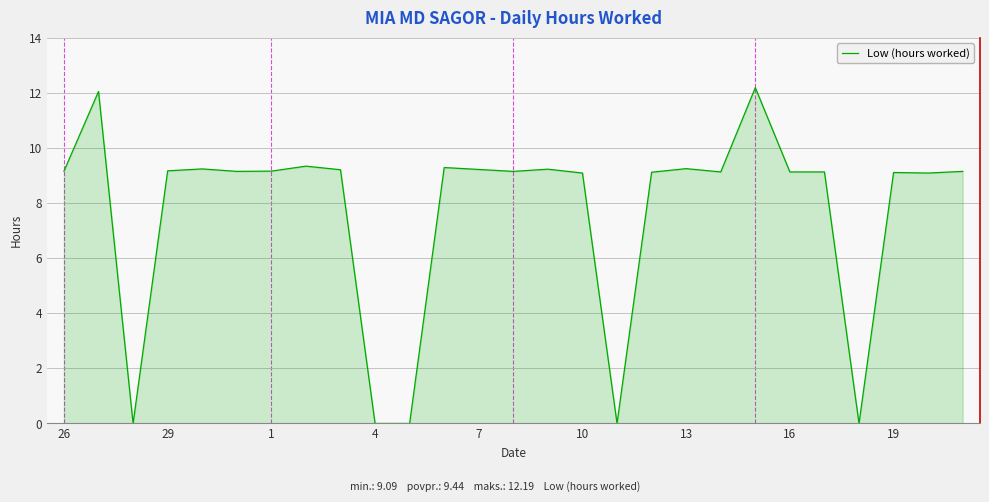

How many lines are shown in the chart?

1